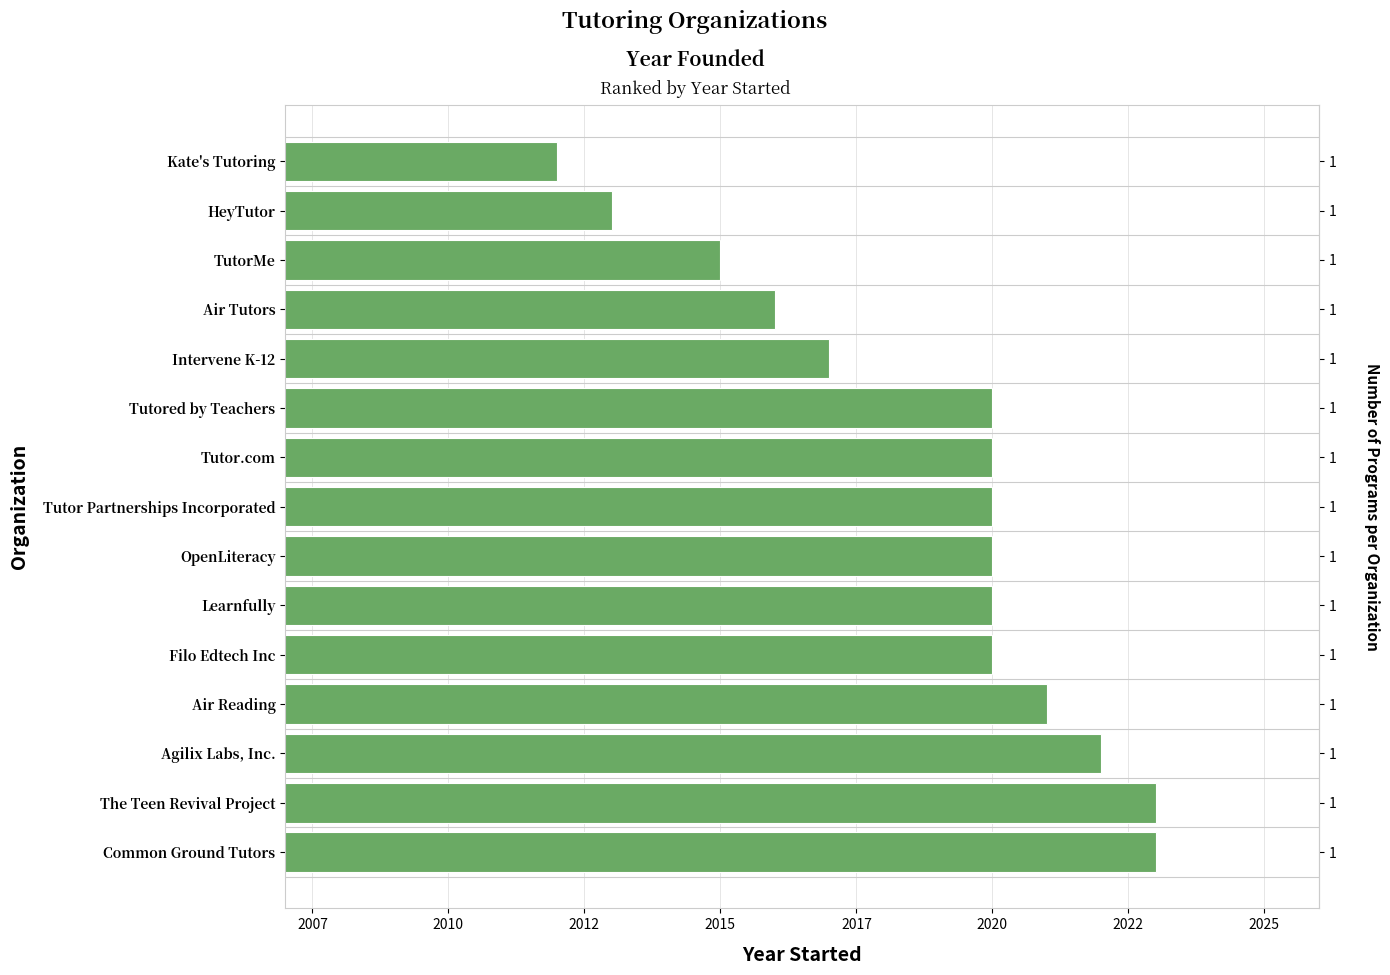

Reading right to left, what are all the values shown in this chart?

2012	2013	2015	2016	2017	2020	2020	2020	2020	2020	2020	2021	2022	2023	2023